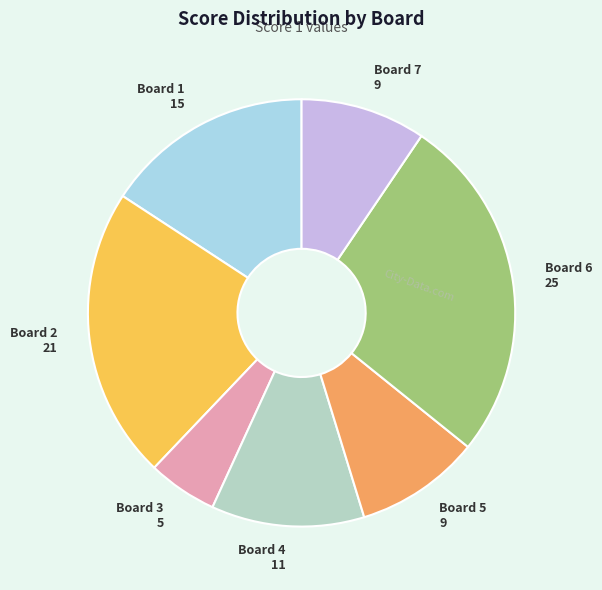

Does any single category account for the majority?

No